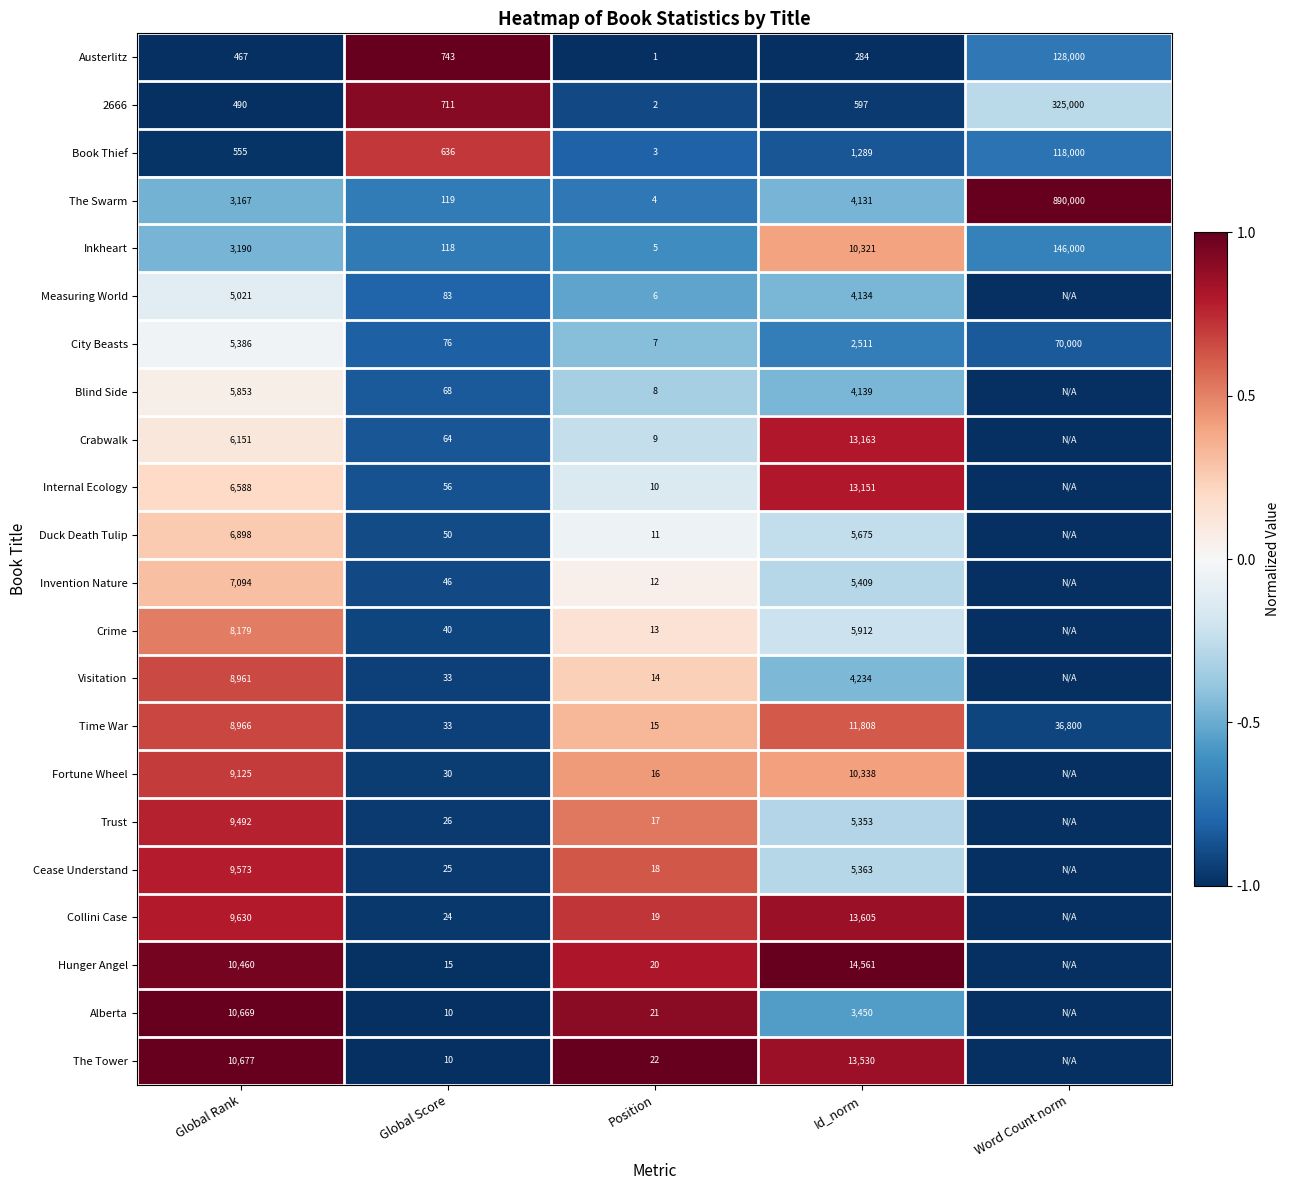

Is the value of Visitation at Id_norm greater than the value of Crime at Global Rank?

No